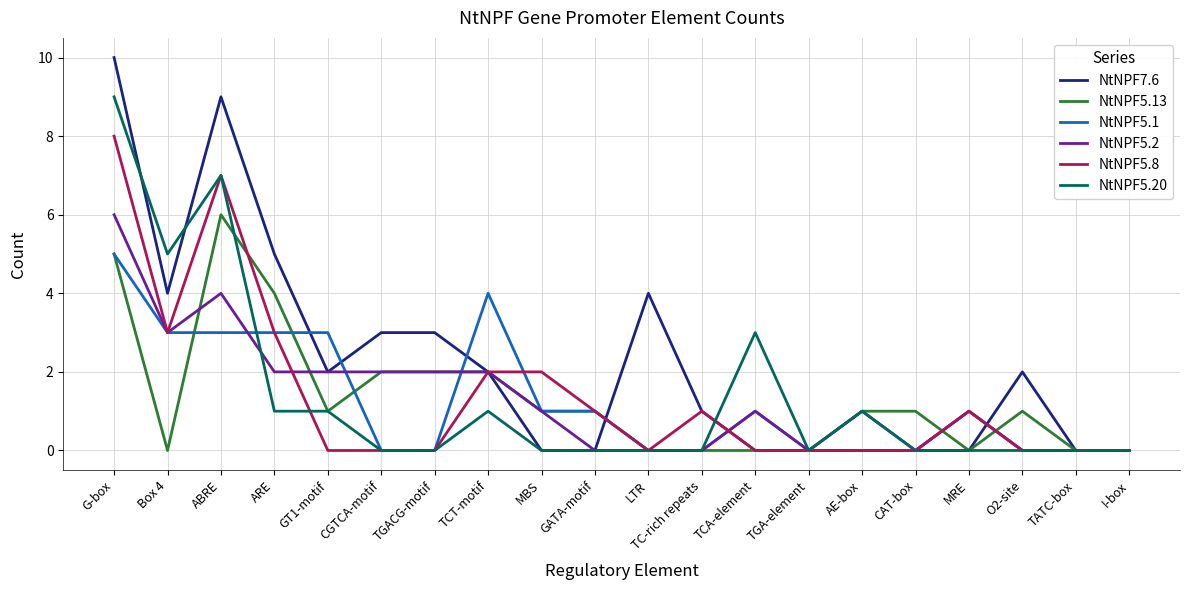

Reading right to left, what are all the values shown in this chart?

NtNPF7.6: 0	0	2	0	0	0	0	0	1	4	0	0	2	3	3	2	5	9	4	10
NtNPF5.13: 0	0	1	0	1	1	0	0	0	0	1	1	2	2	2	1	4	6	0	5
NtNPF5.1: 0	0	0	1	0	0	0	1	0	0	1	1	4	0	0	3	3	3	3	5
NtNPF5.2: 0	0	0	1	0	1	0	1	0	0	0	1	2	2	2	2	2	4	3	6
NtNPF5.8: 0	0	0	1	0	0	0	0	1	0	1	2	2	0	0	0	3	7	3	8
NtNPF5.20: 0	0	0	0	0	1	0	3	0	0	0	0	1	0	0	1	1	7	5	9